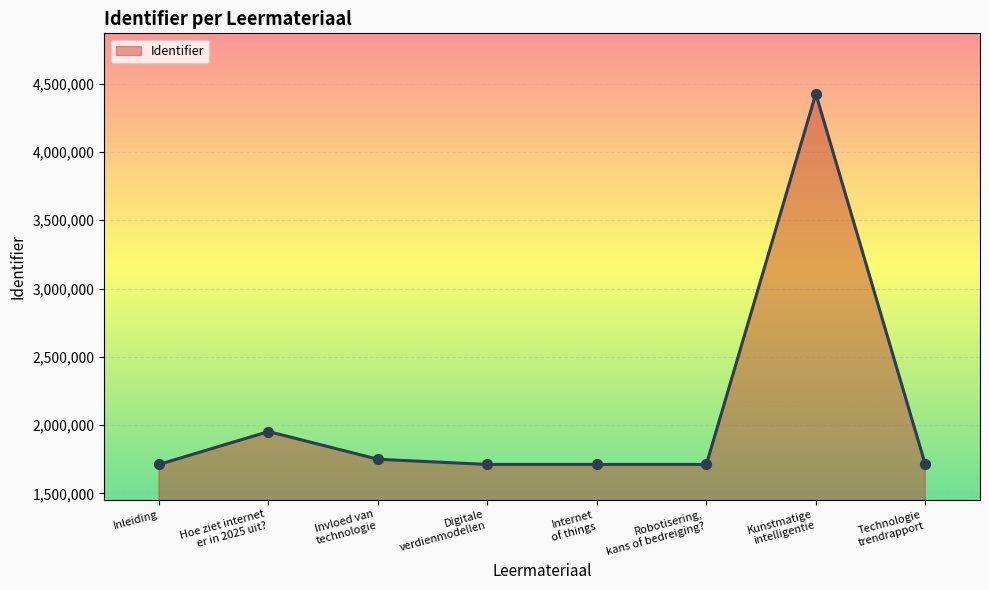

What is the change in value from Digitale
verdienmodellen to Kunstmatige
intelligentie?

+2714704